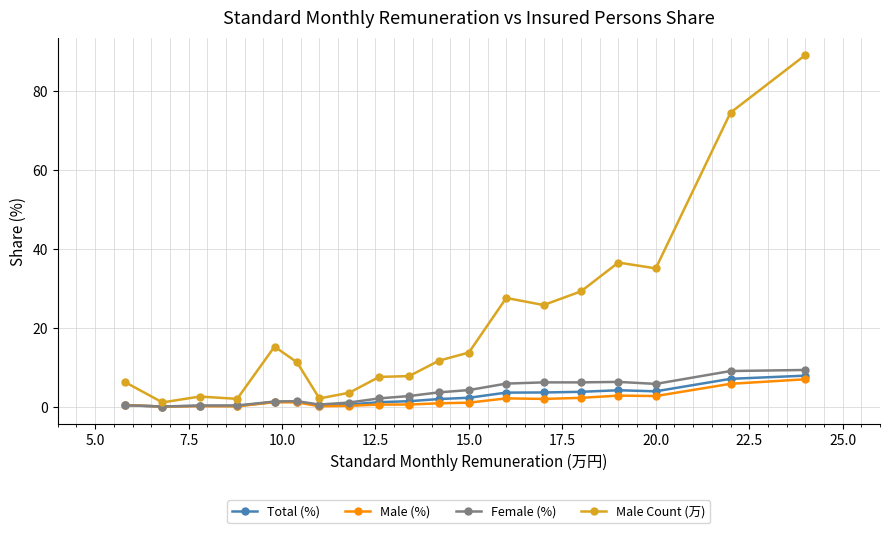

Which series has the widest spread of values?

Male Count (万)